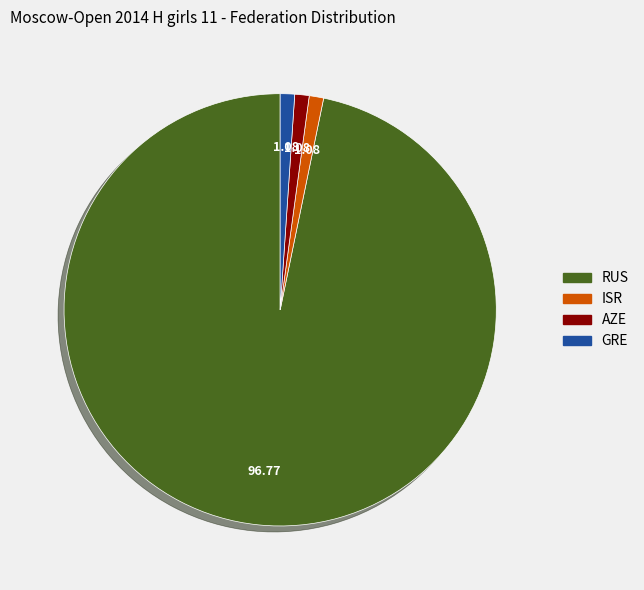

Does RUS represent more than half of the total?

Yes